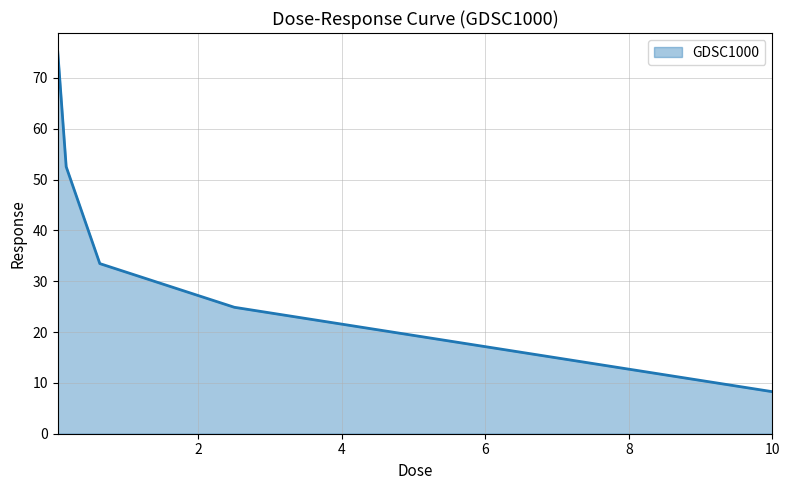

What is the difference between the maximum and minimum values?

66.8